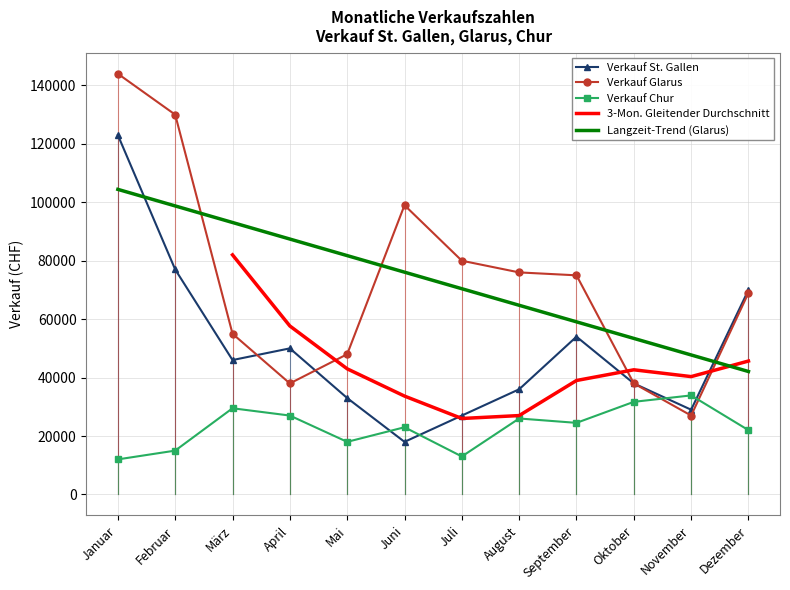

Is the value of Verkauf St. Gallen at Juni greater than the value of Verkauf Chur at Juni?

No